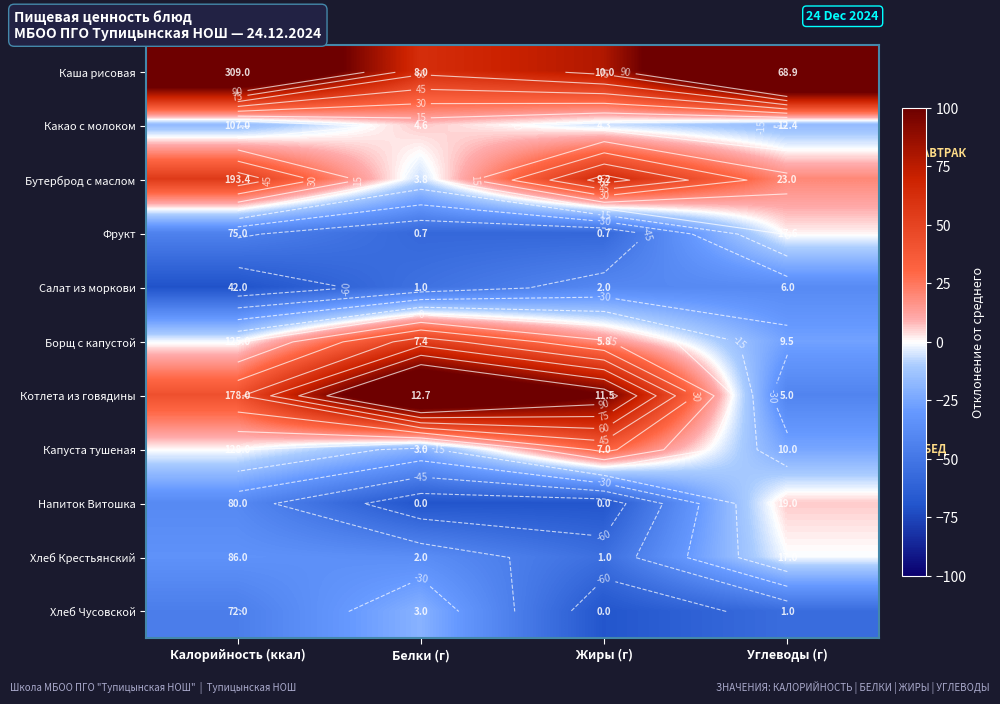

Rank the series by their maximum value, from highest to lowest.

Каша рисовая, Котлета из говядины, Бутерброд с маслом, Борщ с капустой, Капуста тушеная, Какао с молоком, Напиток Витошка, Фрукт, Хлеб Крестьянский, Хлеб Чусовской, Салат из моркови